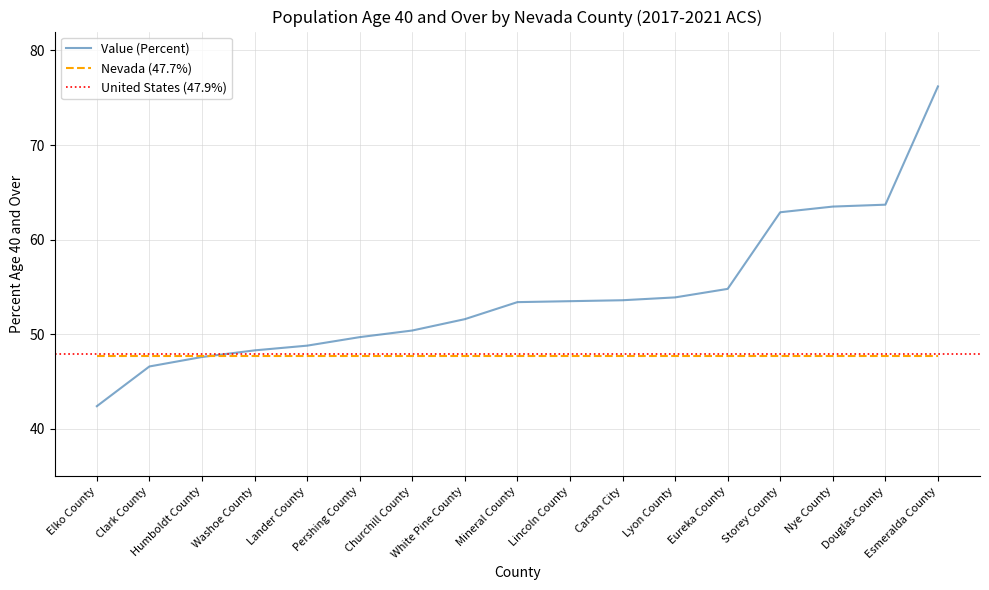

Which category has the lowest value across all series?

Elko County